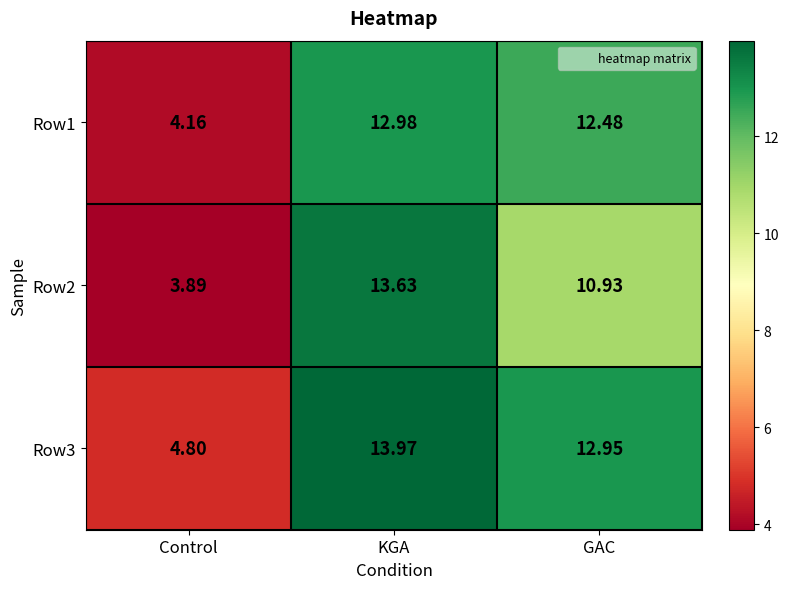

Which label corresponds to the largest value in the chart?

KGA